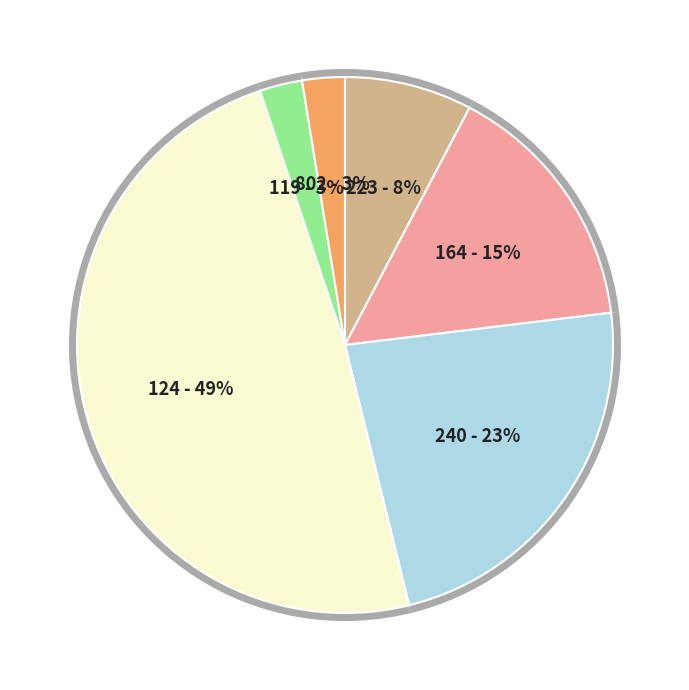

Is KWNB (VD-15/RRE) the majority of the pie?

No